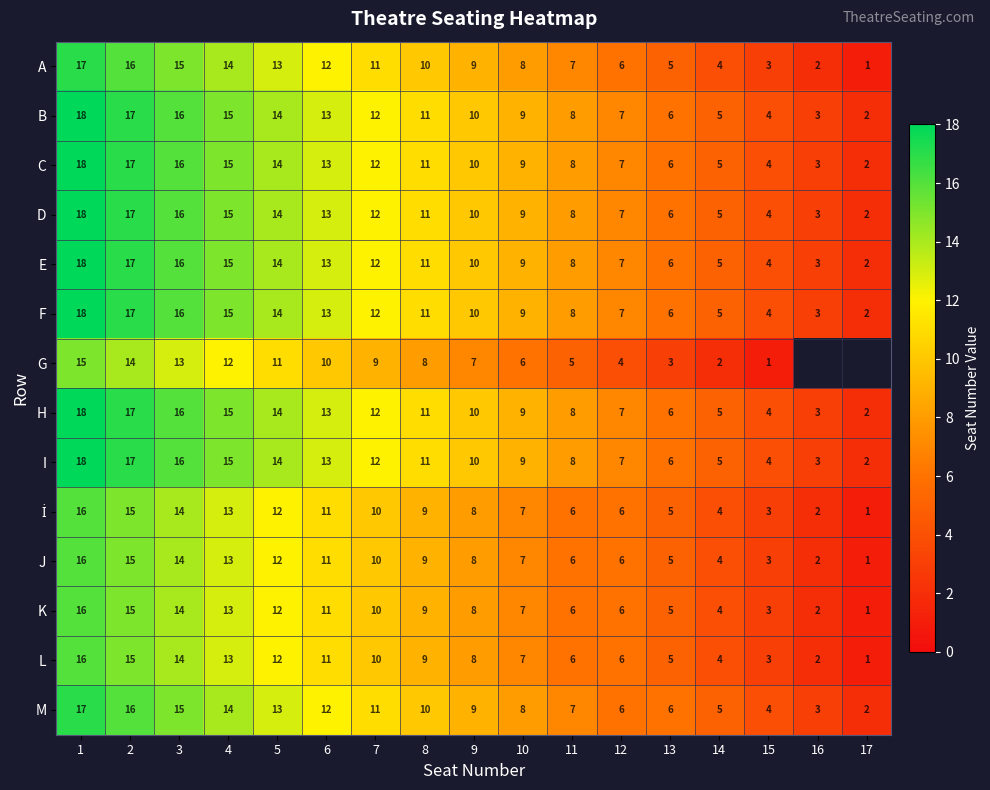

What is the sum of the G values at 12 and 4?

16